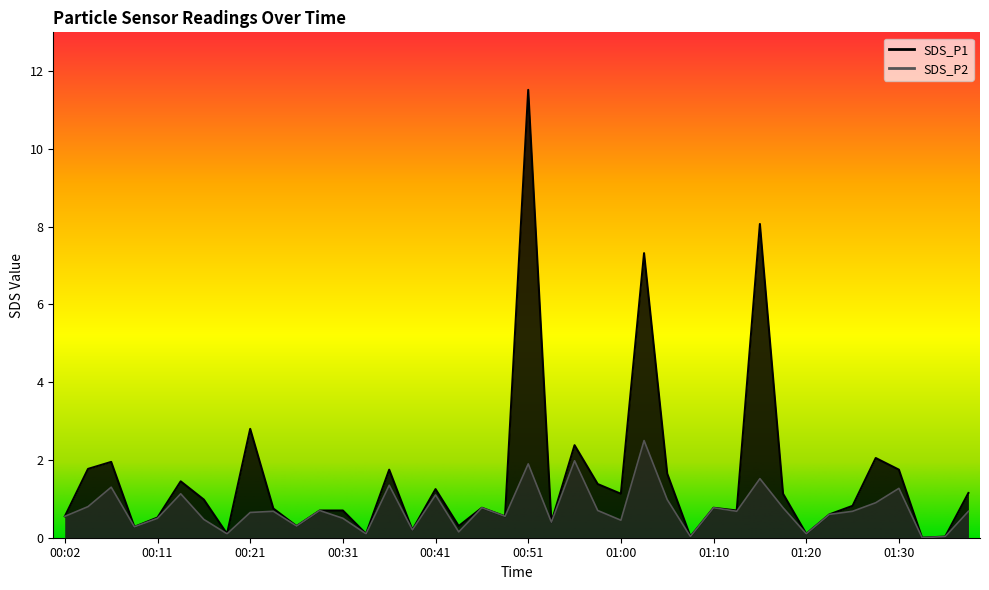

Reading left to right, transcribe all the data shown in this chart.

SDS_P1: 00:02=0.6	00:04=1.8	00:07=1.9	00:09=0.3	00:11=0.5	00:14=1.4	00:16=1.0	00:19=0.1	00:21=2.8	00:24=0.8	00:26=0.3	00:29=0.7	00:31=0.7	00:33=0.1	00:36=1.8	00:38=0.2	00:41=1.2	00:43=0.3	00:46=0.8	00:48=0.6	00:51=11.5	00:53=0.4	00:55=2.4	00:58=1.4	01:00=1.1	01:03=7.3	01:05=1.6	01:08=0.0	01:10=0.8	01:13=0.7	01:15=8.1	01:18=1.1	01:20=0.1	01:23=0.6	01:25=0.8	01:28=2.0	01:30=1.8	01:32=0.0	01:35=0.0	01:37=1.1
SDS_P2: 00:02=0.6	00:04=0.8	00:07=1.3	00:09=0.3	00:11=0.5	00:14=1.1	00:16=0.5	00:19=0.1	00:21=0.7	00:24=0.7	00:26=0.3	00:29=0.7	00:31=0.5	00:33=0.1	00:36=1.4	00:38=0.2	00:41=1.1	00:43=0.1	00:46=0.8	00:48=0.6	00:51=1.9	00:53=0.4	00:55=2.0	00:58=0.7	01:00=0.5	01:03=2.5	01:05=1.0	01:08=0.0	01:10=0.8	01:13=0.7	01:15=1.5	01:18=0.8	01:20=0.1	01:23=0.6	01:25=0.7	01:28=0.9	01:30=1.3	01:32=0.0	01:35=0.0	01:37=0.7